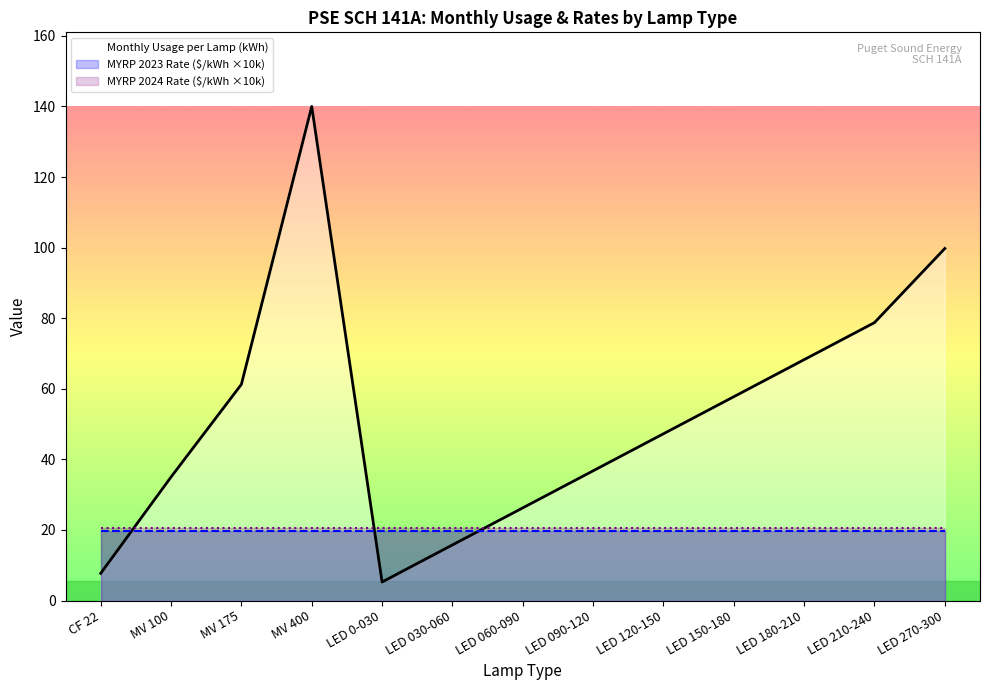

How many series are shown in this chart?

3